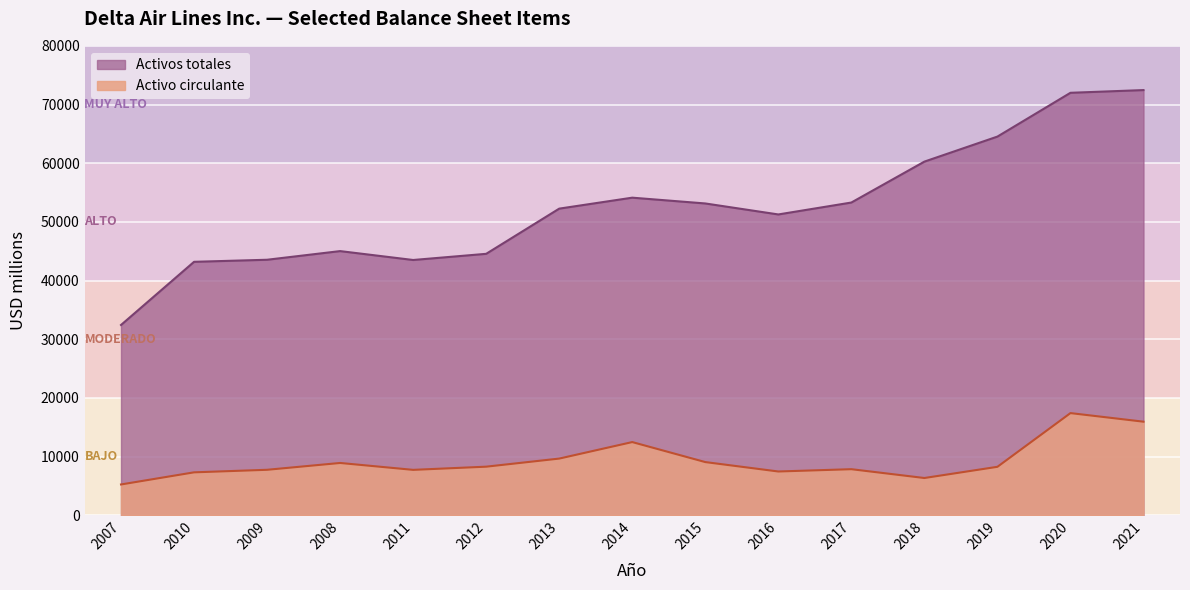

True or false: Activo circulante and Activos totales intersect in this chart.

False